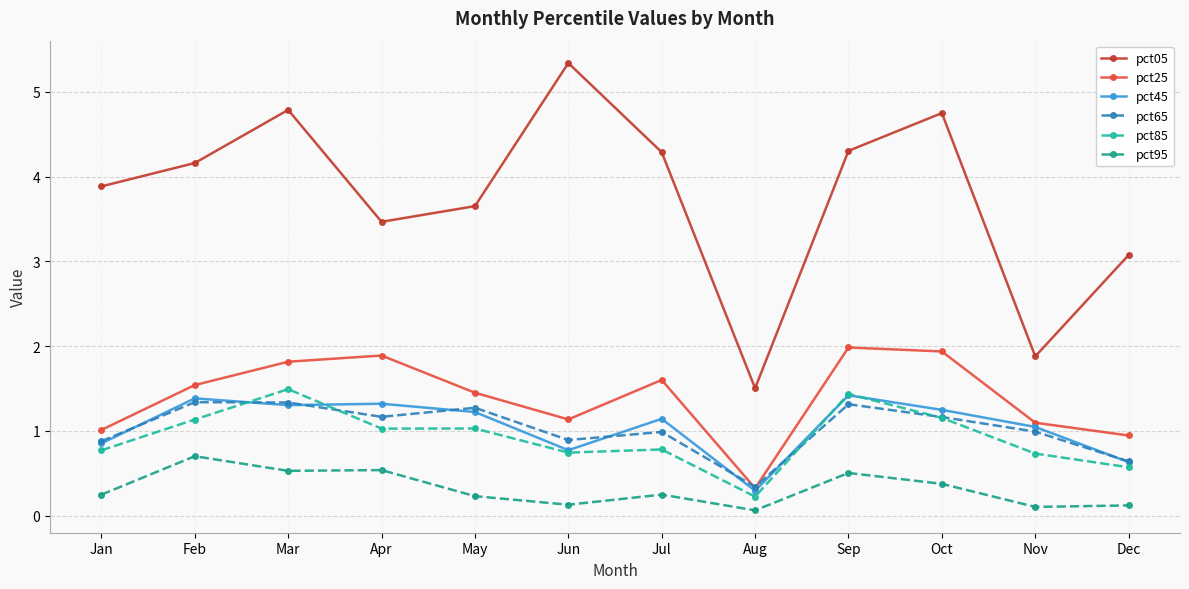

Reading right to left, what are all the values shown in this chart?

pct05: 3.1	1.9	4.7	4.3	1.5	4.3	5.3	3.7	3.5	4.8	4.2	3.9
pct25: 0.9	1.1	1.9	2.0	0.3	1.6	1.1	1.5	1.9	1.8	1.5	1.0
pct45: 0.6	1.0	1.2	1.4	0.3	1.1	0.8	1.2	1.3	1.3	1.4	0.9
pct65: 0.6	1.0	1.2	1.3	0.3	1.0	0.9	1.3	1.2	1.3	1.3	0.9
pct85: 0.6	0.7	1.2	1.4	0.2	0.8	0.7	1.0	1.0	1.5	1.1	0.8
pct95: 0.1	0.1	0.4	0.5	0.1	0.2	0.1	0.2	0.5	0.5	0.7	0.2